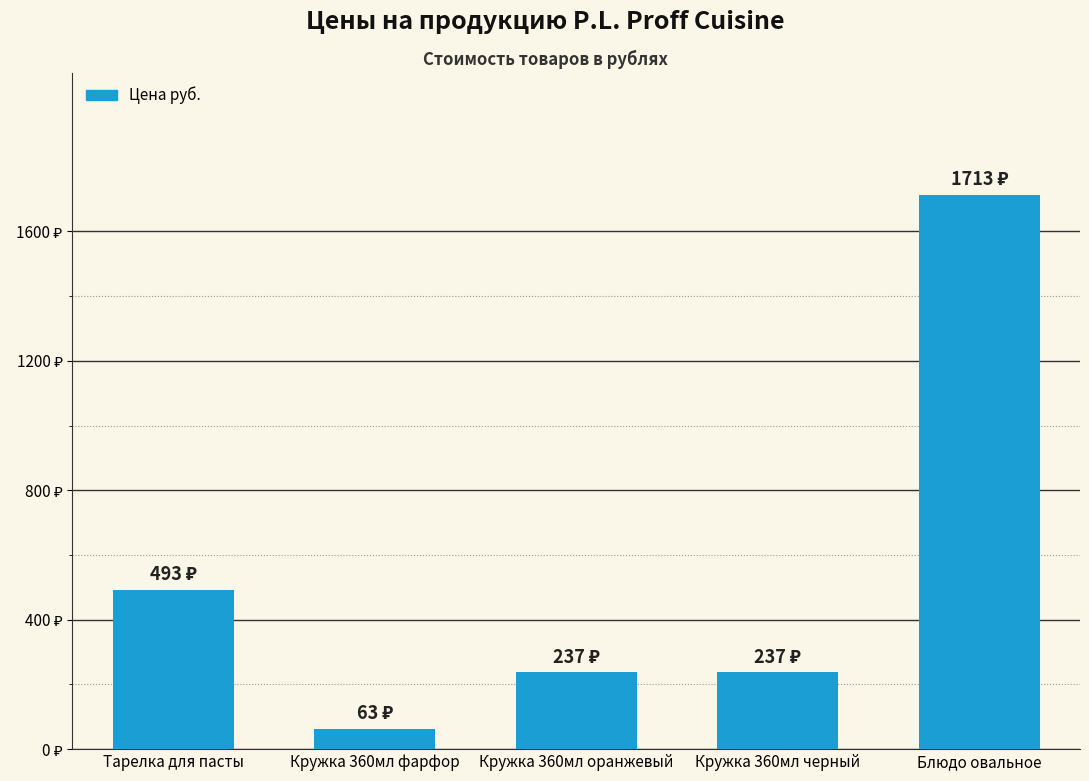

Does the chart contain any negative values?

No